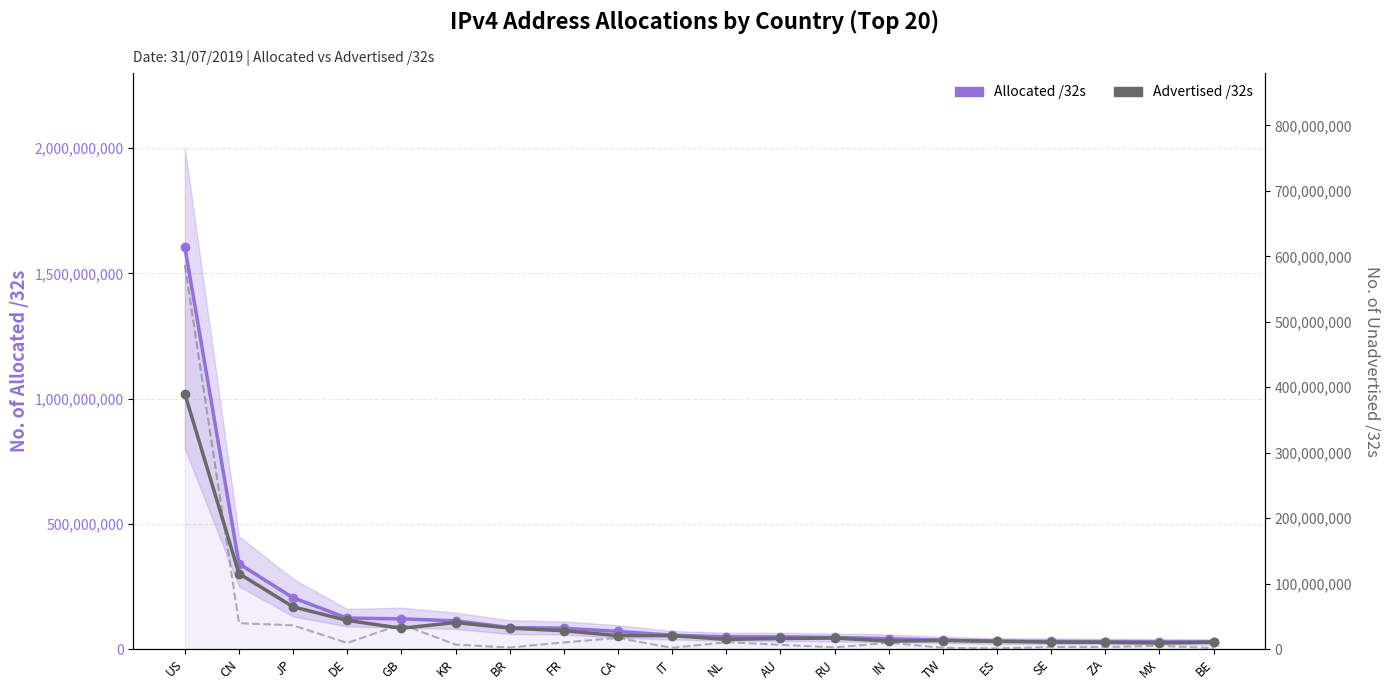

True or false: Advertised /32s has a value of 83391872 at BR.

True